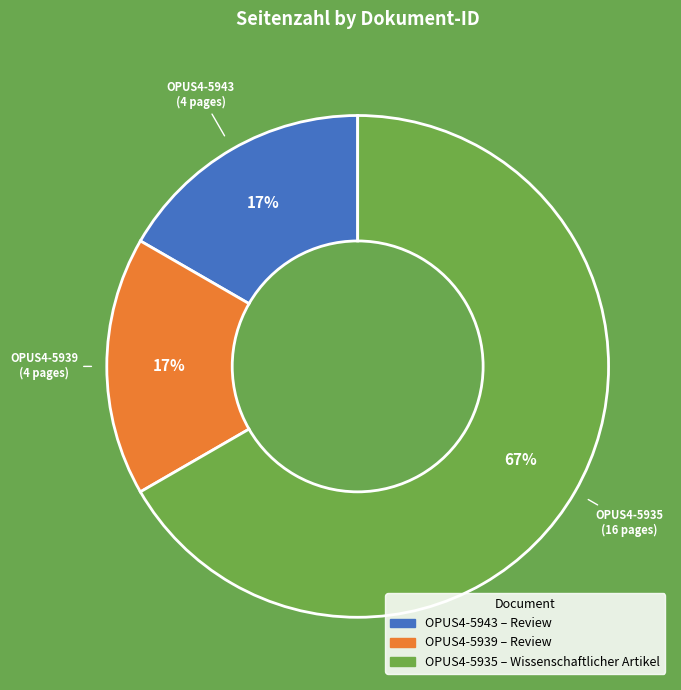

Does any single category account for the majority?

Yes